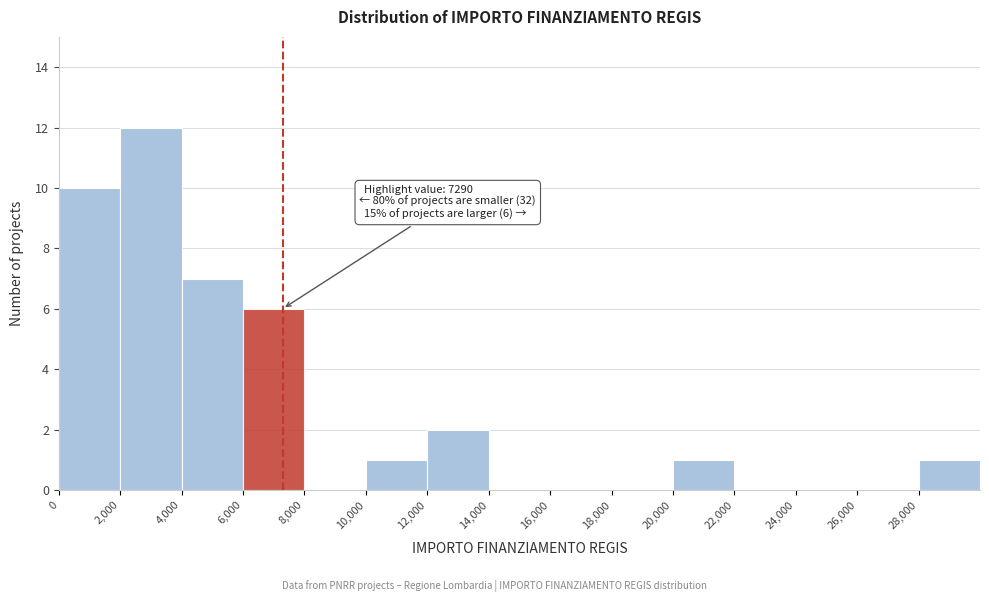

Over which range of the x-axis is the bar tallest?

2000 to 4000